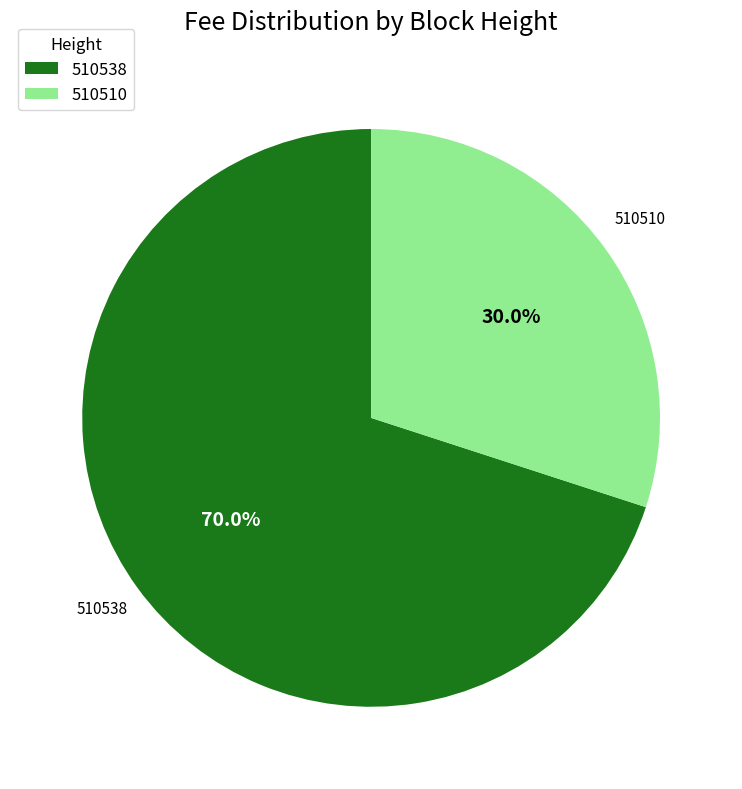

Is there a majority slice in this chart?

Yes